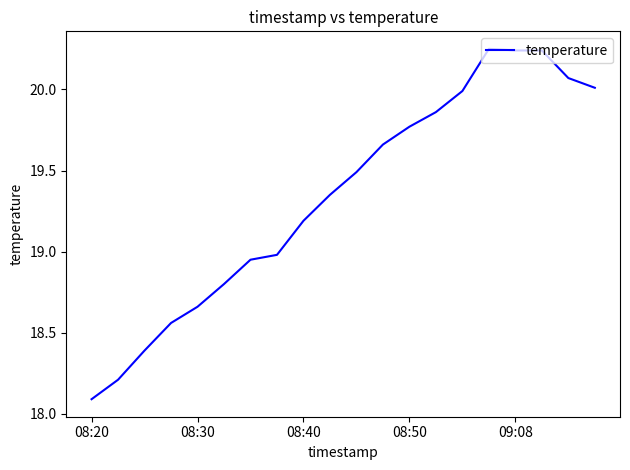

What is the minimum value shown in the chart?

18.1